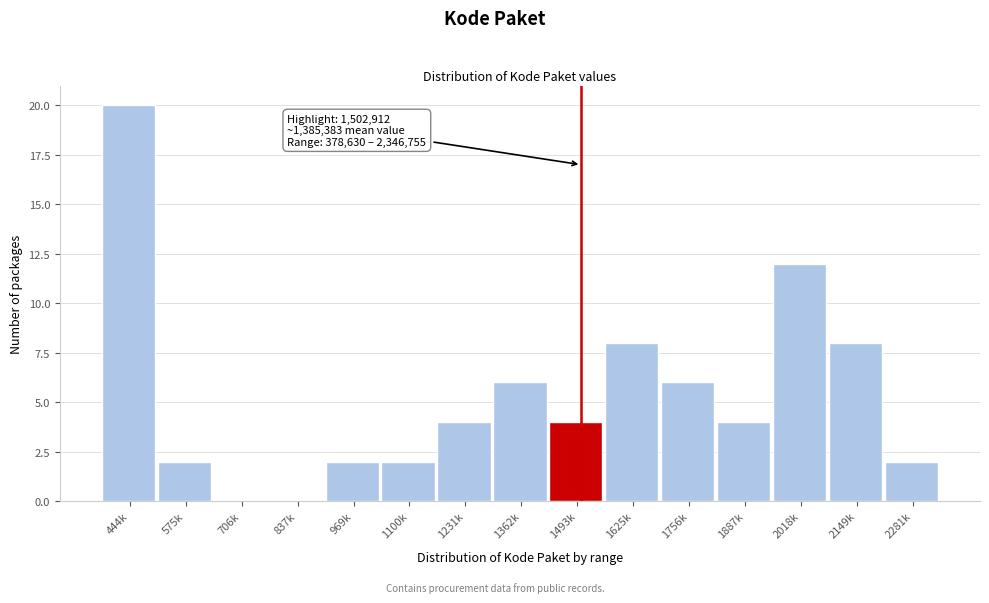

Reading left to right, list all the values displayed in this chart.

444k=20	575k=2	706k=0	837k=0	969k=2	1100k=2	1231k=4	1362k=6	1493k=4	1625k=8	1756k=6	1887k=4	2018k=12	2149k=8	2281k=2